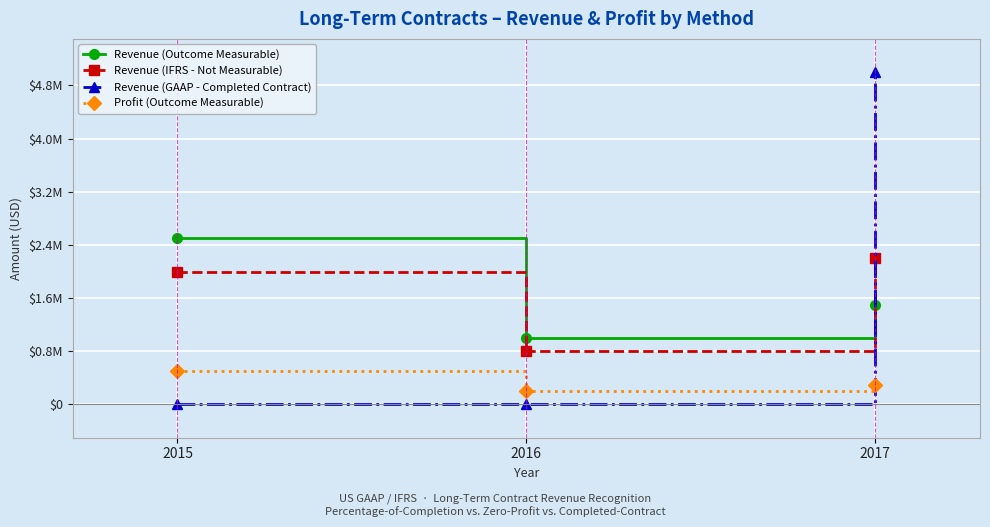

What is the difference between the highest and lowest values at 2017?

4700000